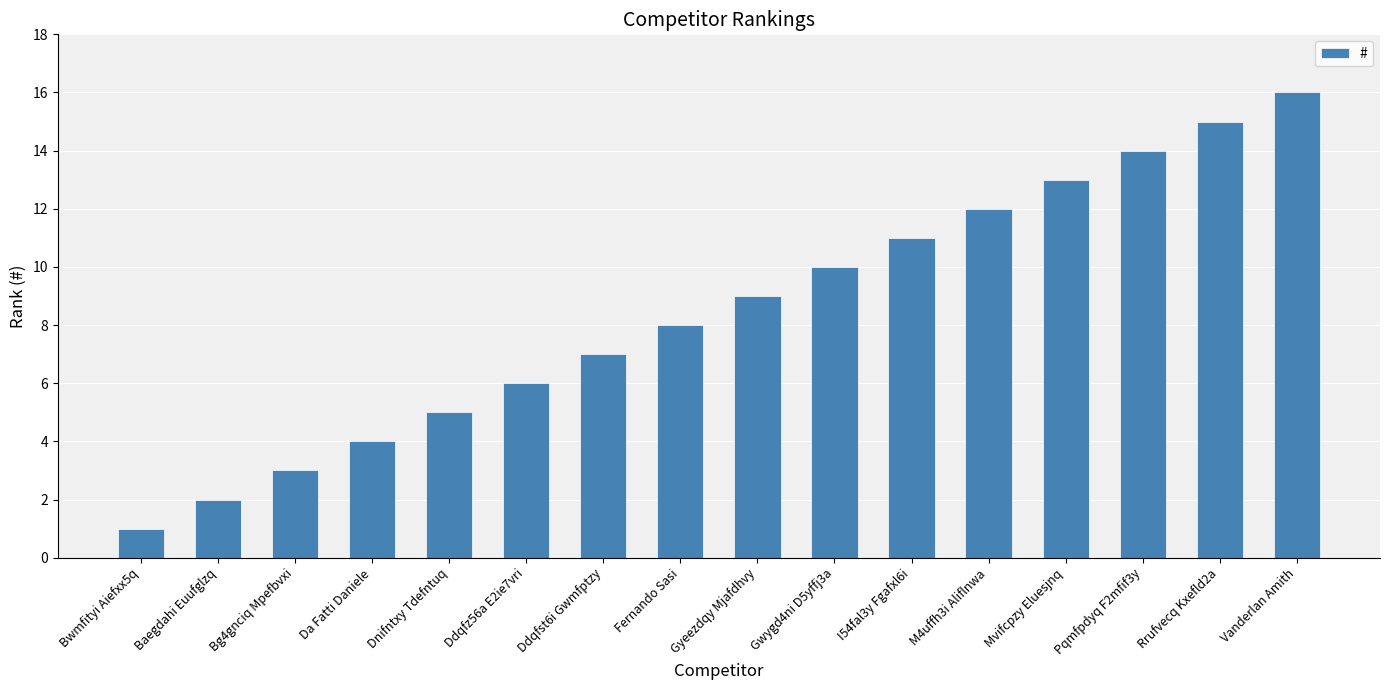

Which label corresponds to the largest value in the chart?

Vanderlan Amith